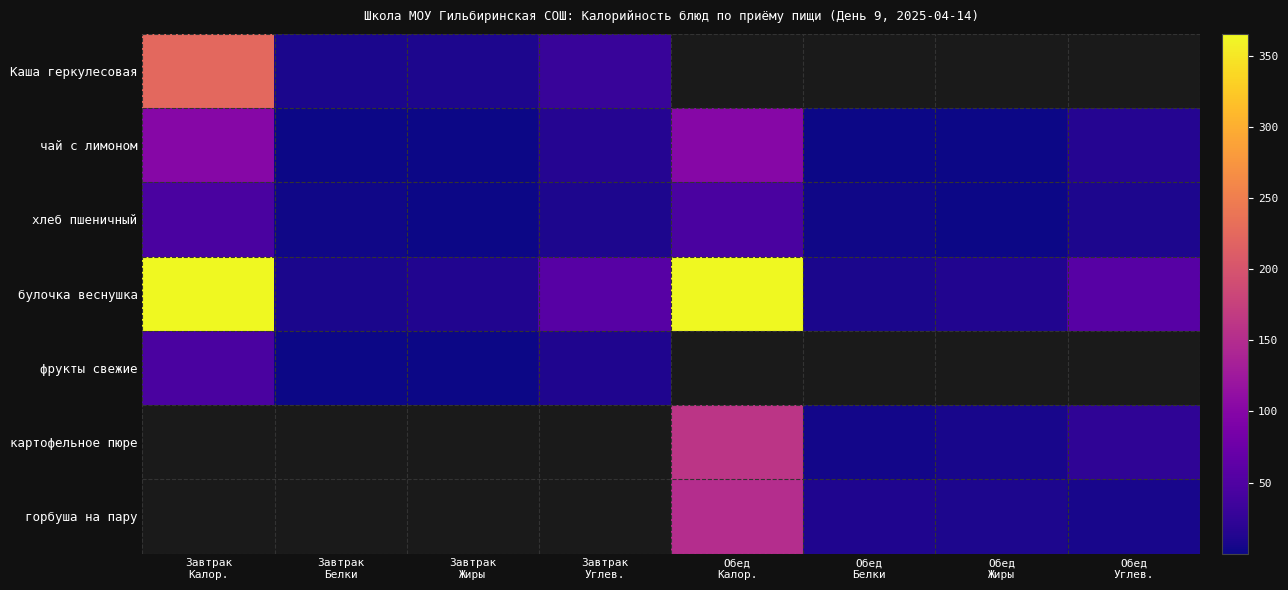

At how many categories does at least one series exceed 173?

2